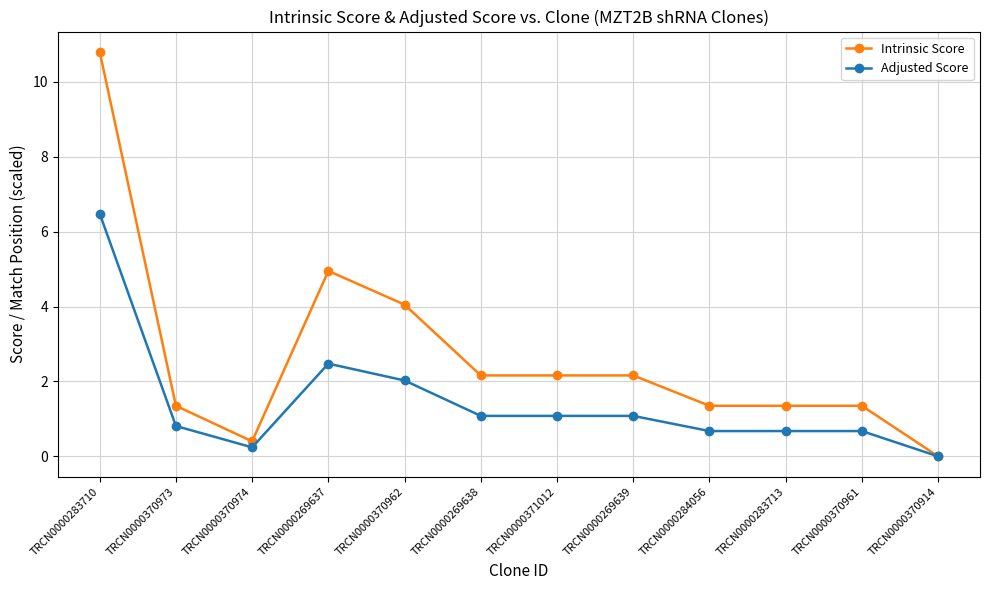

At which category does Adjusted Score reach its first local valley?

TRCN0000370974